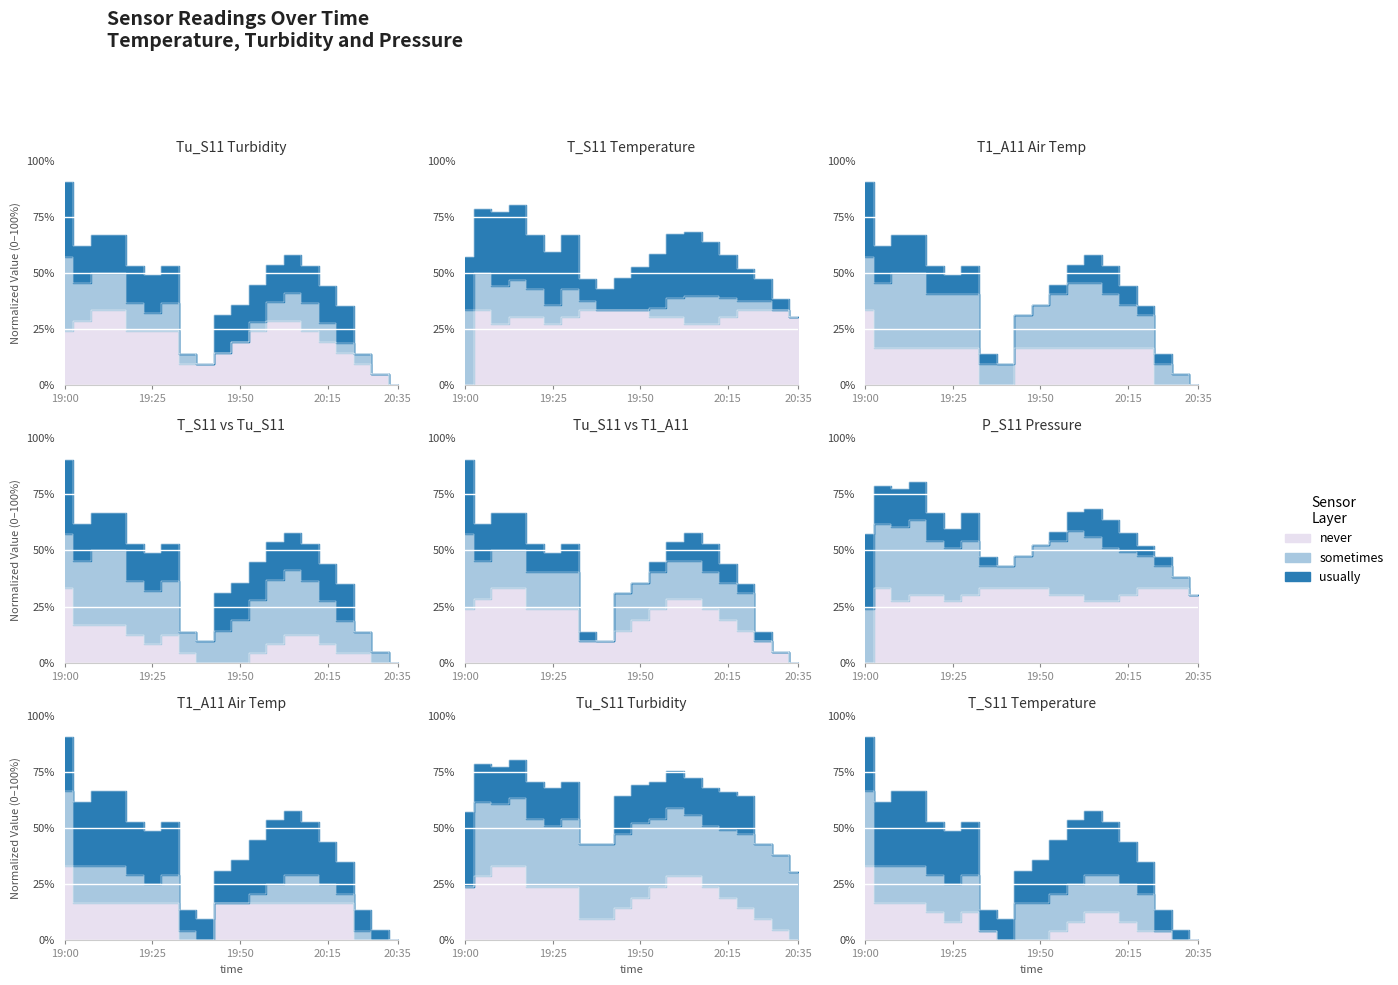

In T_S11, how many points are higher than both neighbors (excluding endpoints)?

1